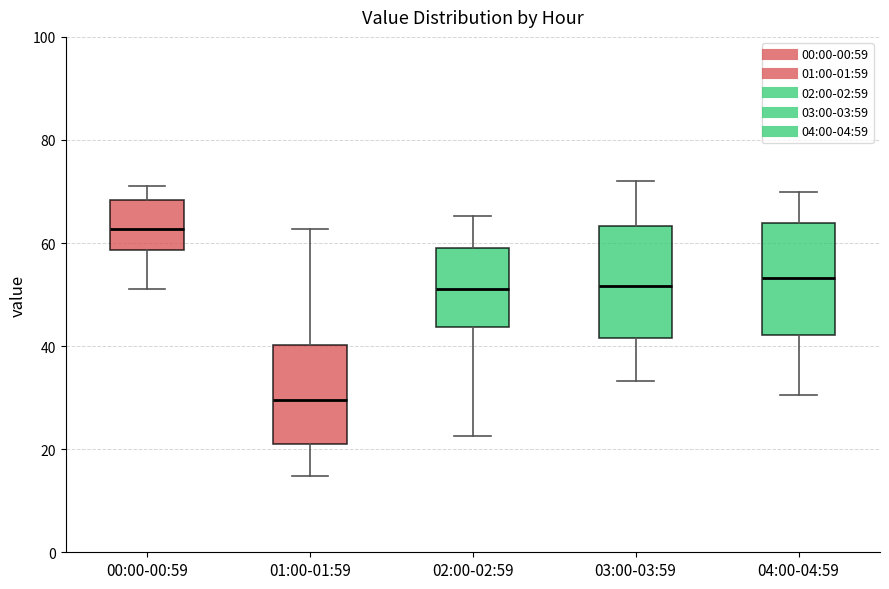

Which box has the lowest median line?

01:00-01:59